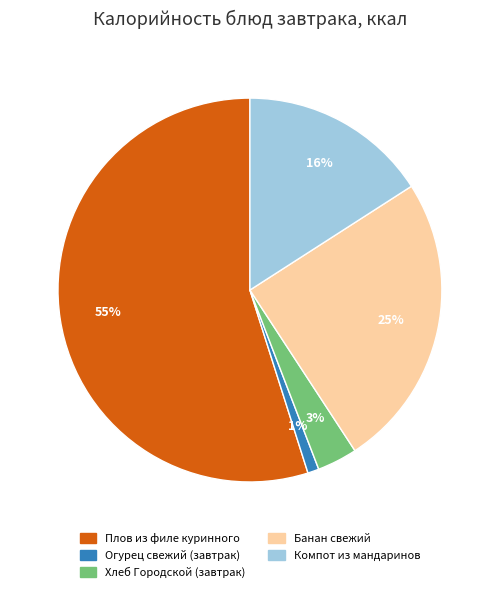

Rank the categories by value from lowest to highest.

Огурец свежий (завтрак), Хлеб Городской (завтрак), Компот из мандаринов, Банан свежий, Плов из филе куринного